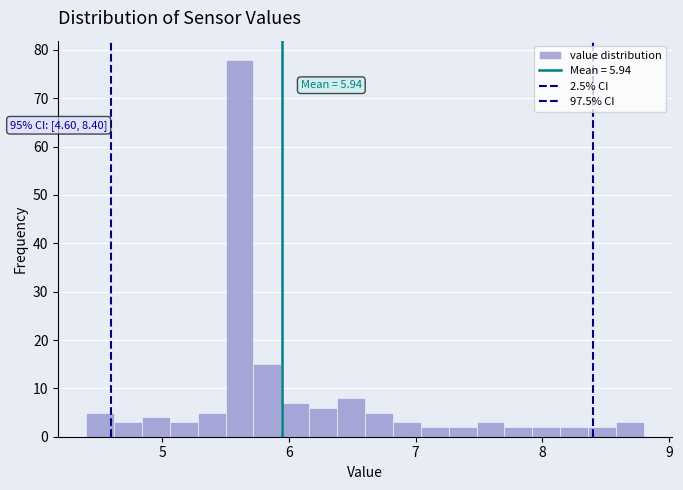

Around what value on the x-axis is the tallest bar? Give the approximate position of its centre, as read against the axis.

5.6